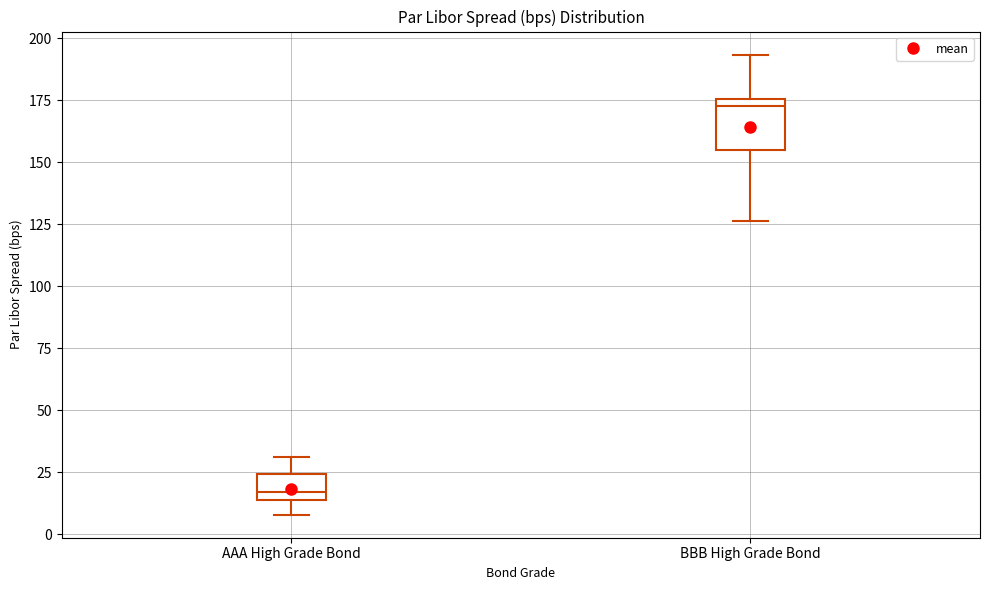

Which box has the lowest median line?

AAA High Grade Bond